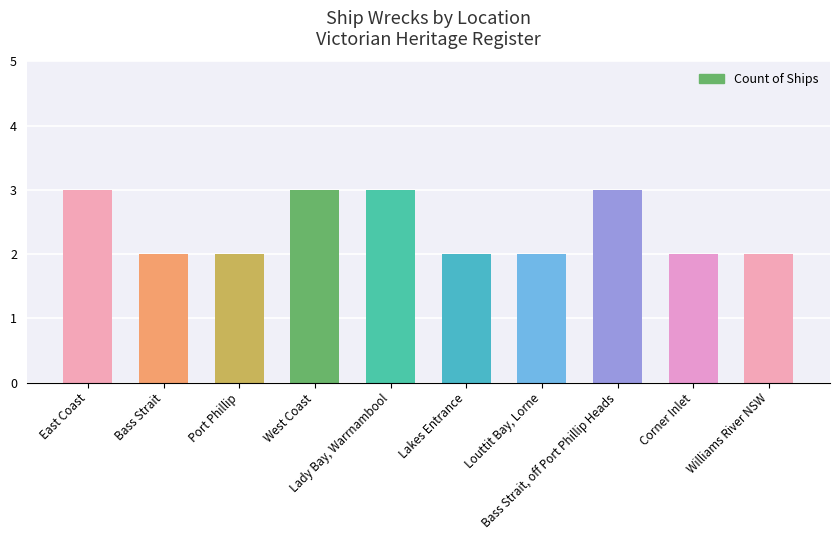

How many bars are there in total?

10